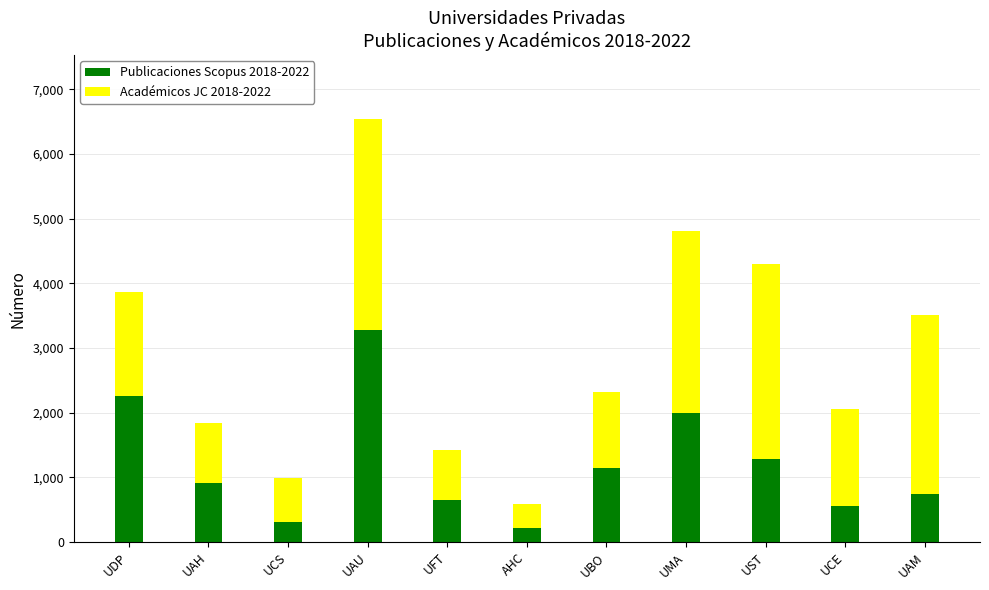

True or false: Publicaciones Scopus 2018-2022 has a value of 1995 at UMA.

True